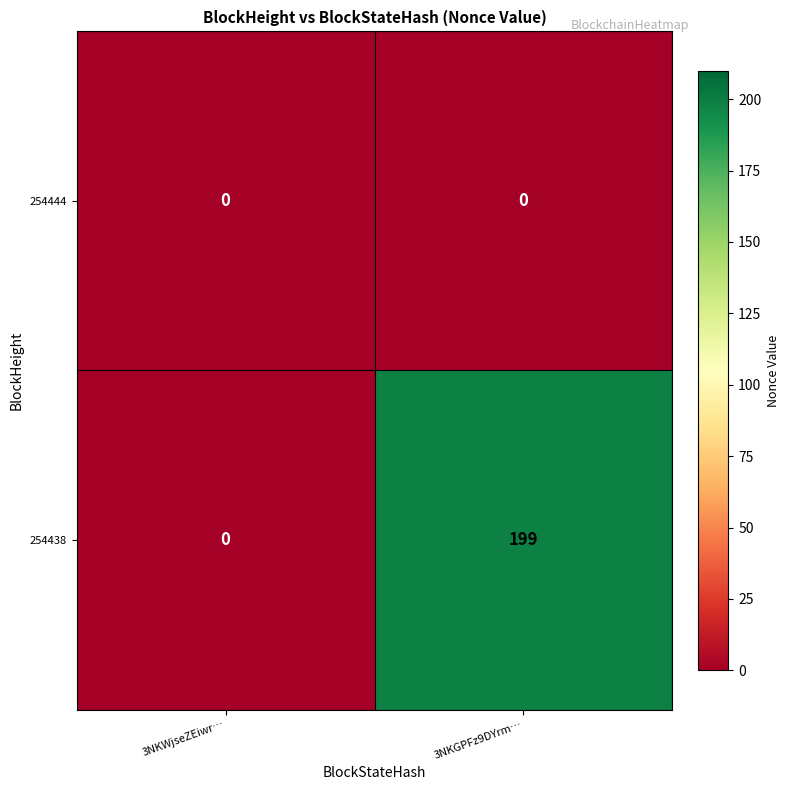

What is the sum of the 254438 values at 3NKGPFz9DYrm… and 3NKWjseZEiwr…?

199